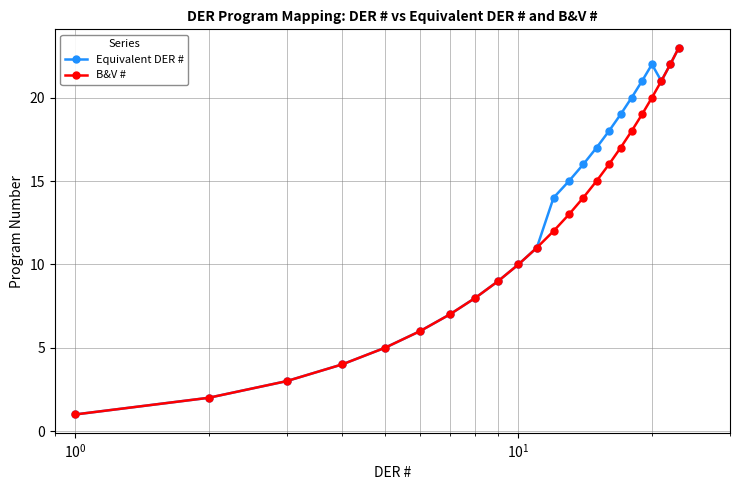

True or false: B&V # has more than 0 interior local peaks.

False